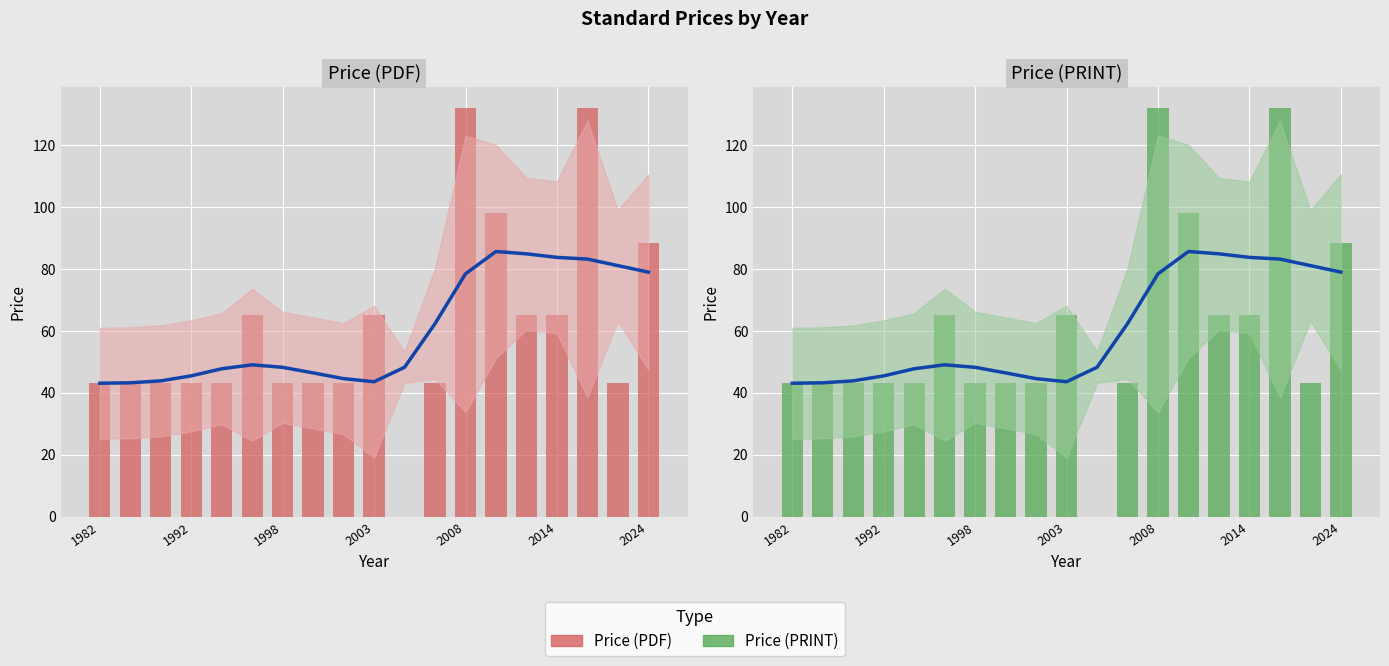

Rank the series at 17 from lowest to highest value.

Price (PDF), Price (PRINT)